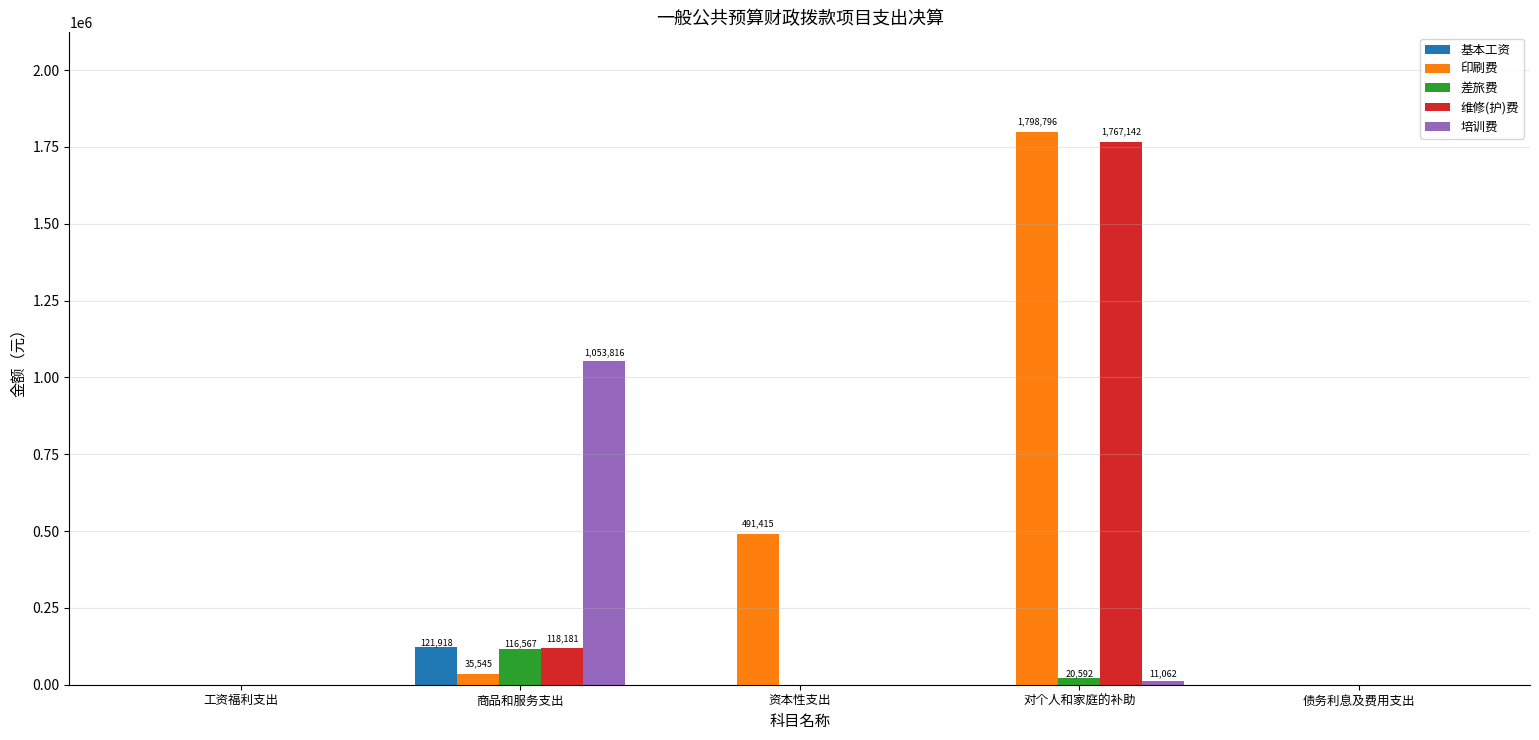

Which series has the largest total across all categories?

印刷费